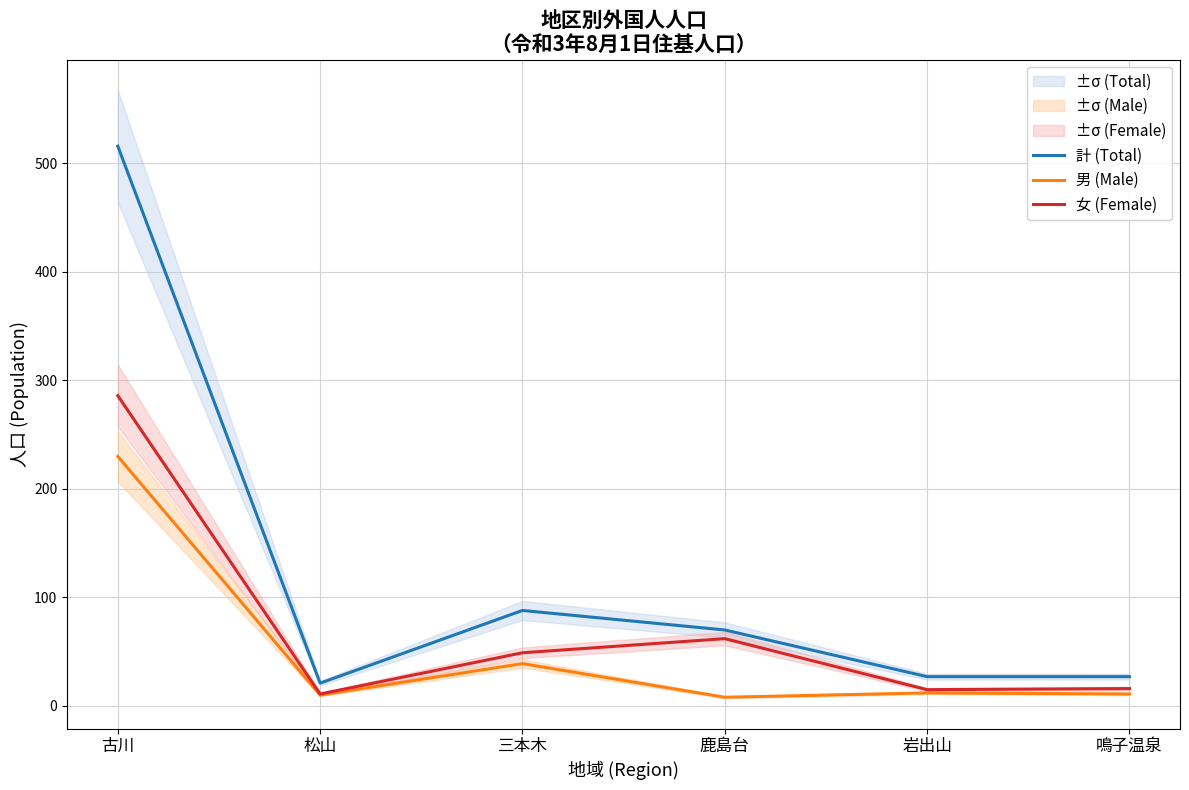

Is it true that 男 (Male) equals 20 at 鳴子温泉?

False